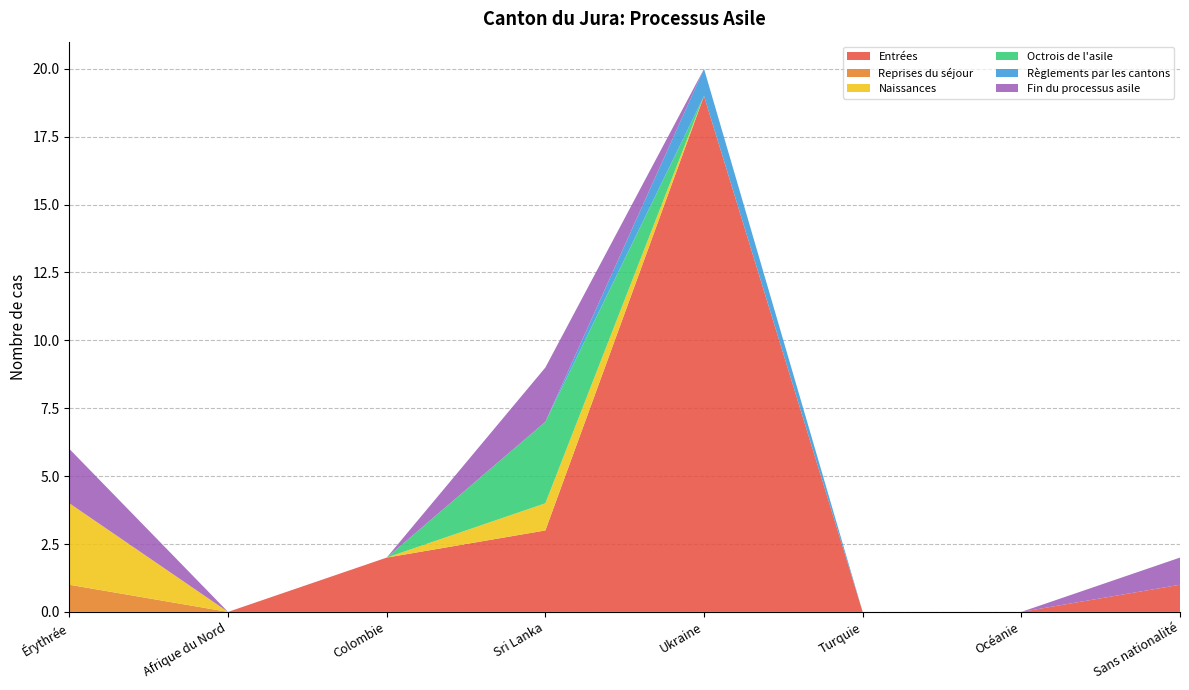

Reading right to left, list all the values displayed in this chart.

Entrées: Sans nationalité=1	Océanie=0	Turquie=0	Ukraine=19	Sri Lanka=3	Colombie=2	Afrique du Nord=0	Érythrée=0
Reprises du séjour: Sans nationalité=0	Océanie=0	Turquie=0	Ukraine=0	Sri Lanka=0	Colombie=0	Afrique du Nord=0	Érythrée=1
Naissances: Sans nationalité=0	Océanie=0	Turquie=0	Ukraine=0	Sri Lanka=1	Colombie=0	Afrique du Nord=0	Érythrée=3
Octrois de l'asile: Sans nationalité=0	Océanie=0	Turquie=0	Ukraine=0	Sri Lanka=3	Colombie=0	Afrique du Nord=0	Érythrée=0
Règlements par les cantons: Sans nationalité=0	Océanie=0	Turquie=0	Ukraine=1	Sri Lanka=0	Colombie=0	Afrique du Nord=0	Érythrée=0
Fin du processus asile: Sans nationalité=1	Océanie=0	Turquie=0	Ukraine=0	Sri Lanka=2	Colombie=0	Afrique du Nord=0	Érythrée=2